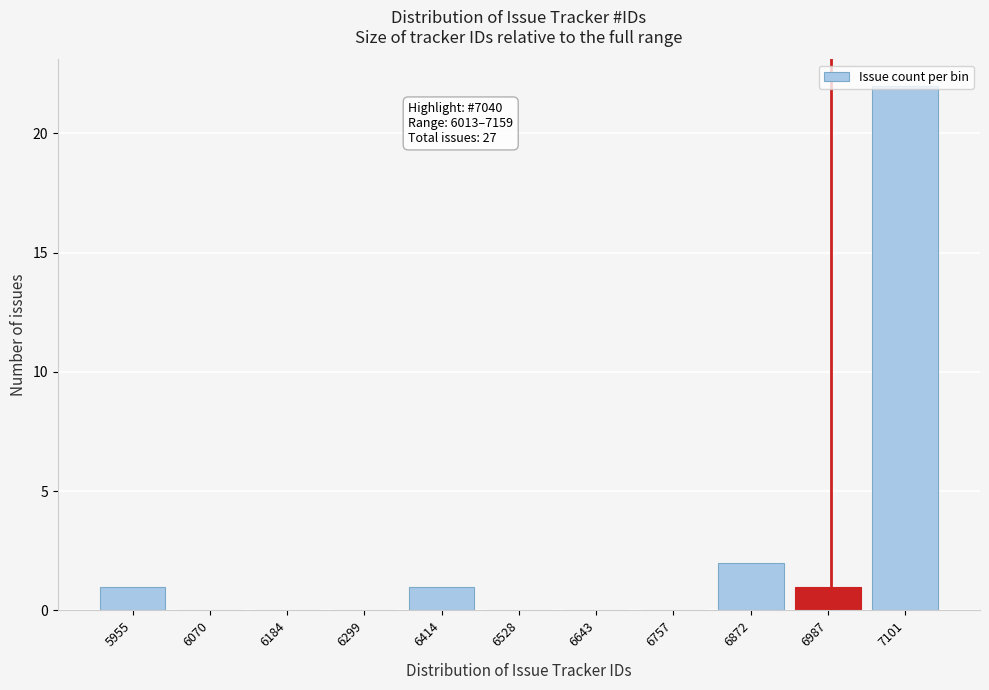

Between 6299 and 7101, which is larger?

7101